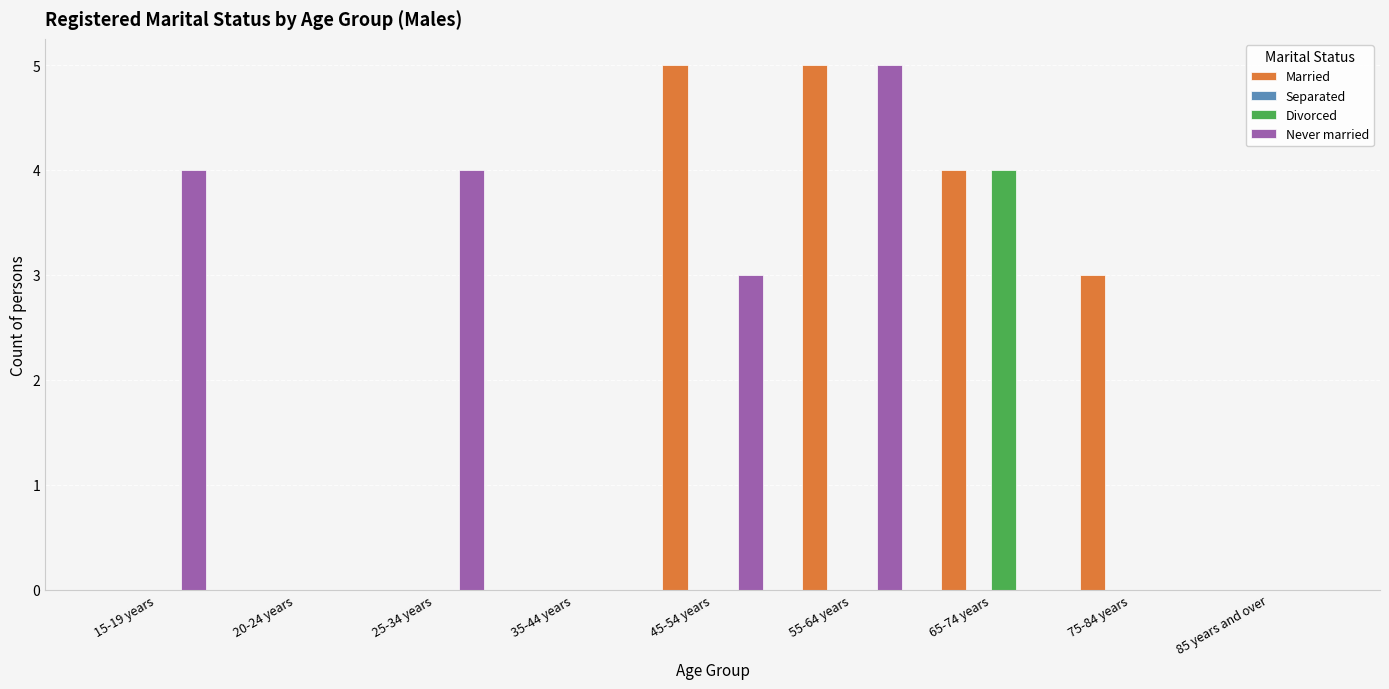

Reading left to right, list all the values displayed in this chart.

Married: 15-19 years=0	20-24 years=0	25-34 years=0	35-44 years=0	45-54 years=5	55-64 years=5	65-74 years=4	75-84 years=3	85 years and over=0
Divorced: 15-19 years=0	20-24 years=0	25-34 years=0	35-44 years=0	45-54 years=0	55-64 years=0	65-74 years=4	75-84 years=0	85 years and over=0
Never married: 15-19 years=4	20-24 years=0	25-34 years=4	35-44 years=0	45-54 years=3	55-64 years=5	65-74 years=0	75-84 years=0	85 years and over=0